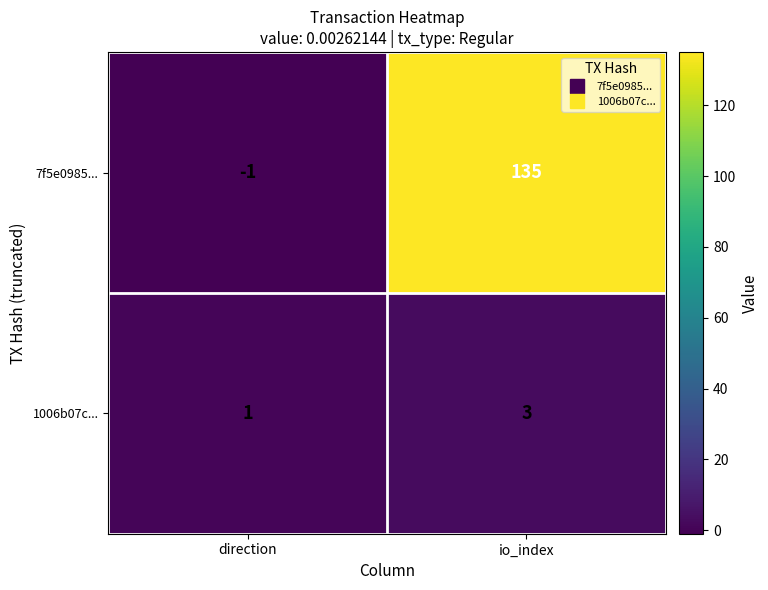

Rank the categories by 1006b07c... value from lowest to highest.

direction, io_index